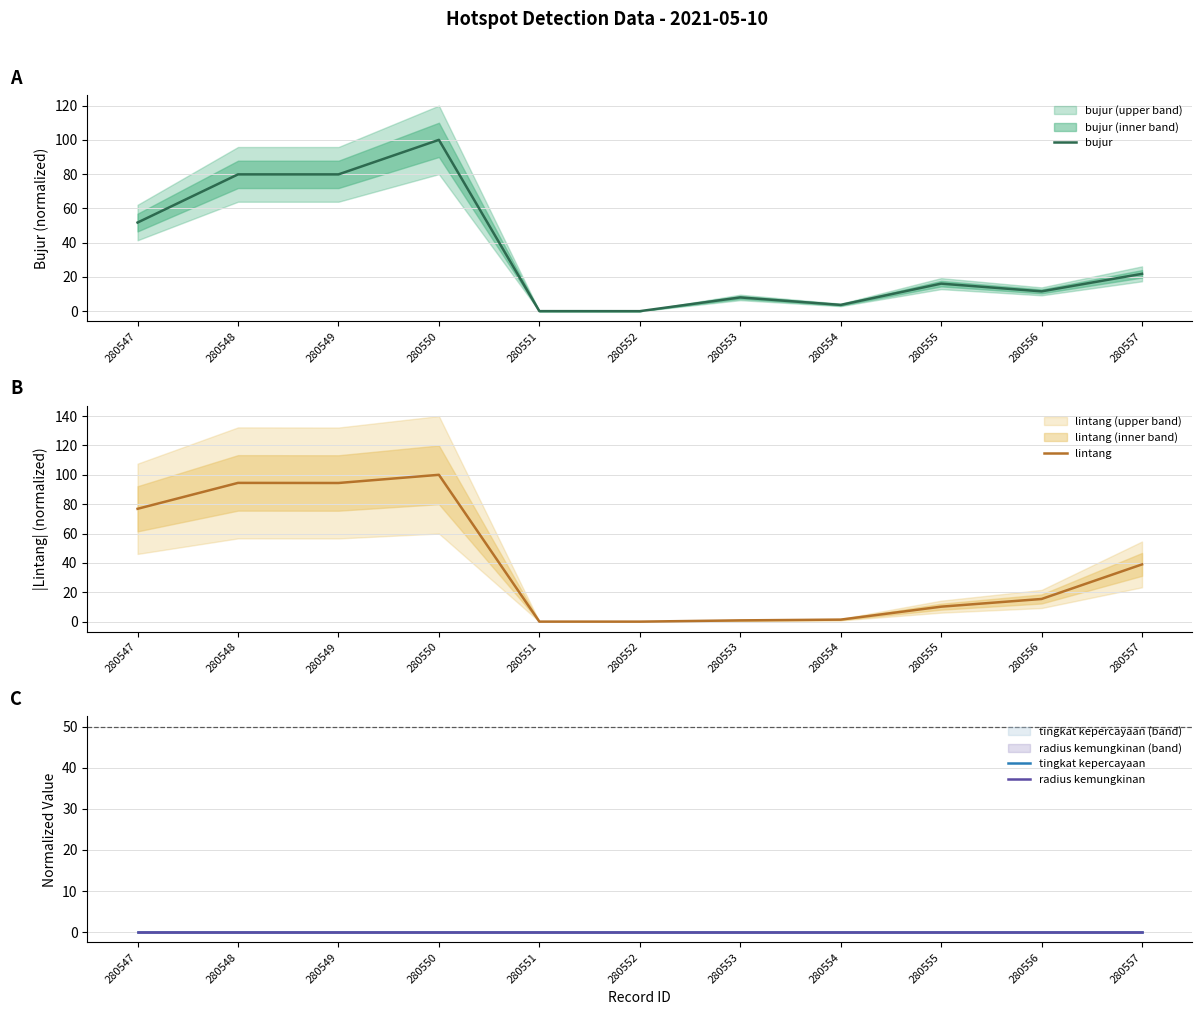

True or false: tingkat kepercayaan has a value of 0.0 at 280555.

True